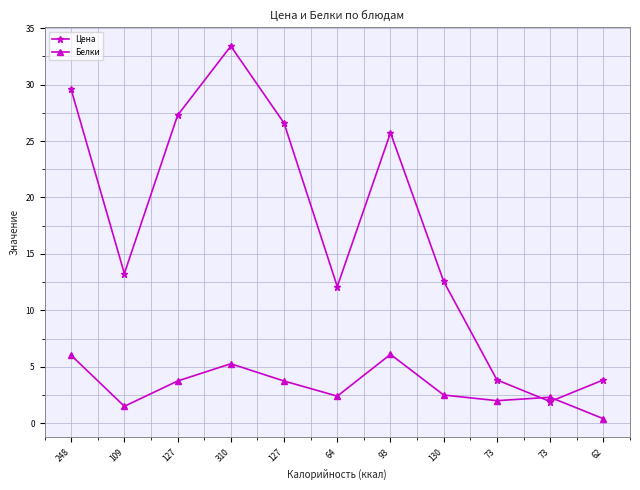

At which label is Белки closest to 3?

130